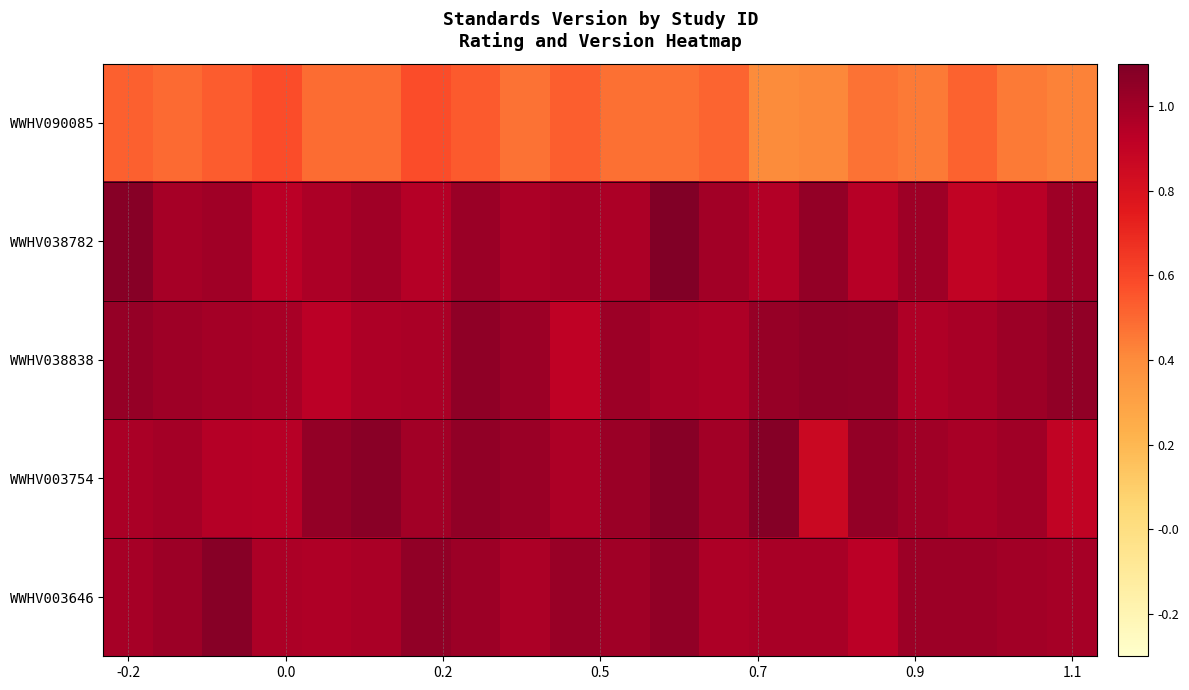

At how many categories does at least one series exceed 0?

20